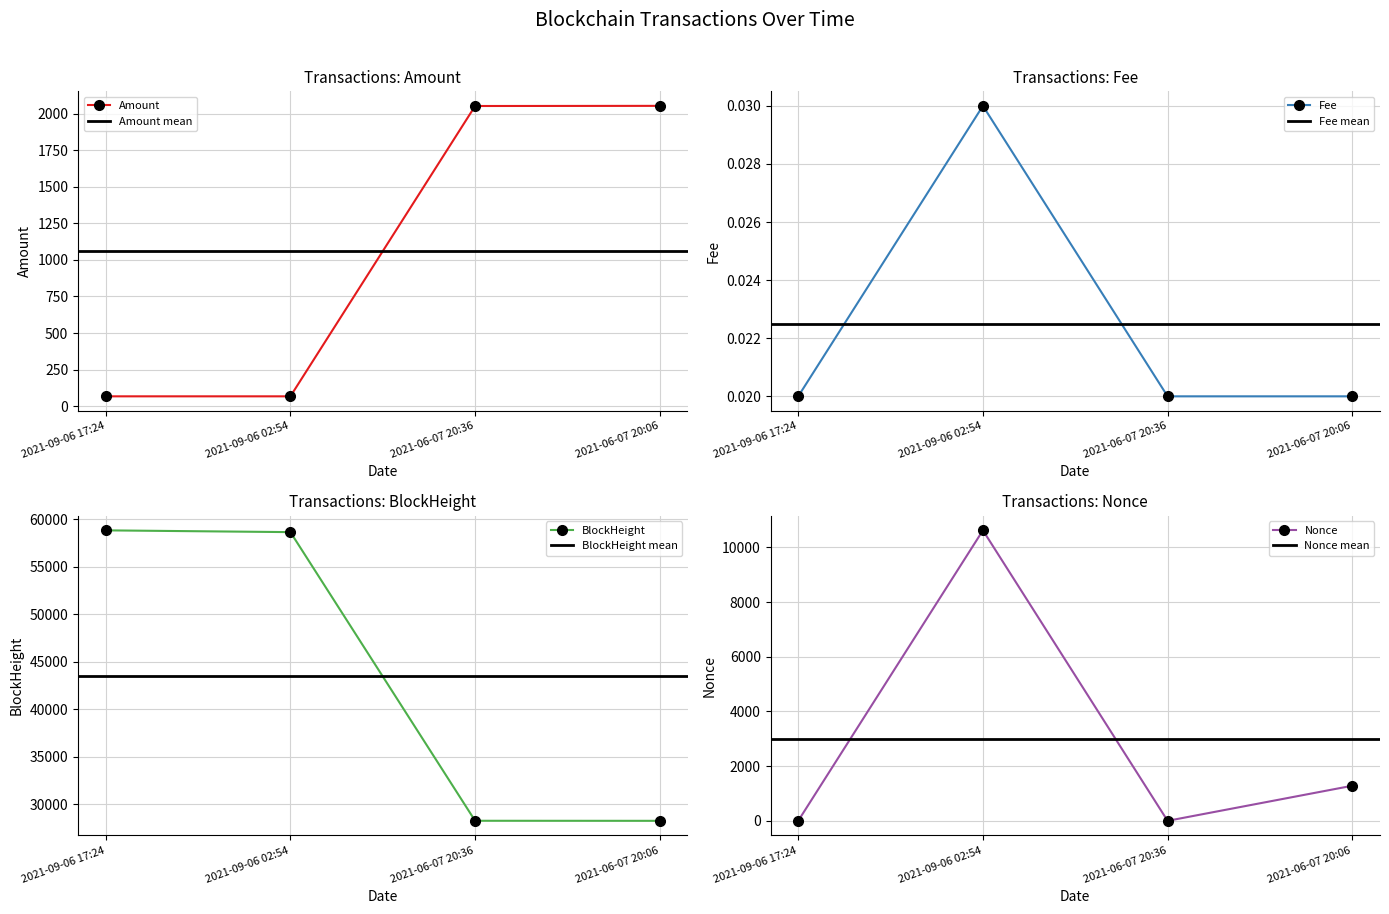

What is the difference between the highest and lowest values at 2021-06-07 20:36?

28280.0